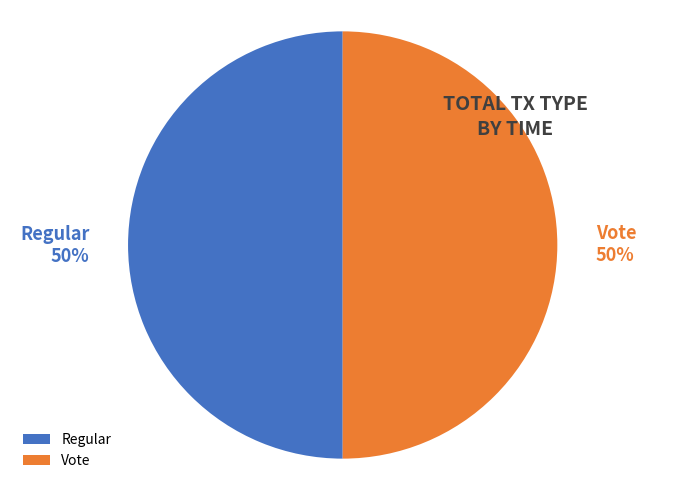

The Regular slice represents 45% of the pie. True or false?

False